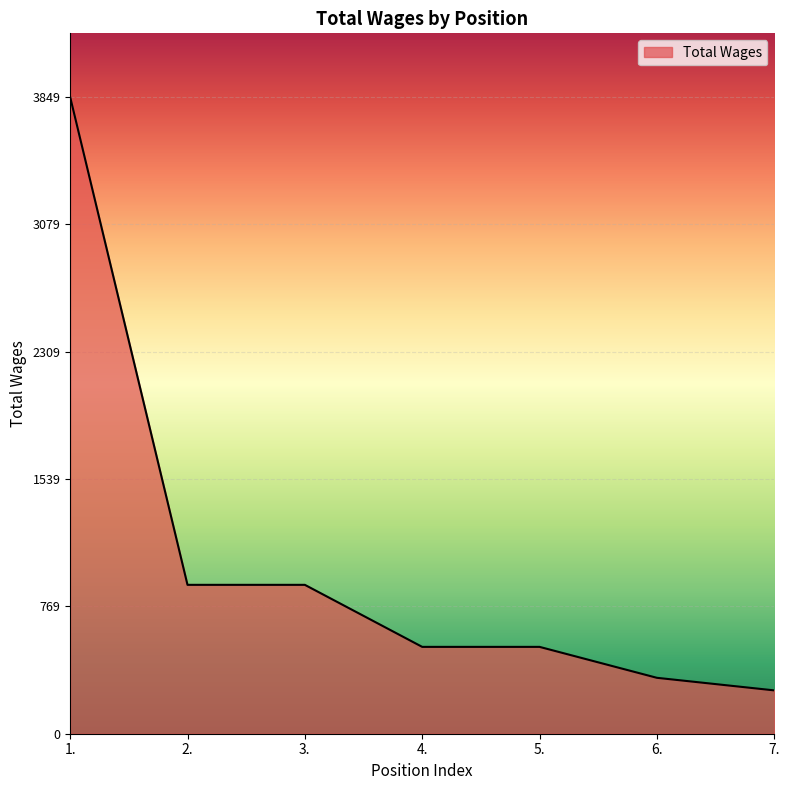

True or false: the data shows 338 at 6..

True